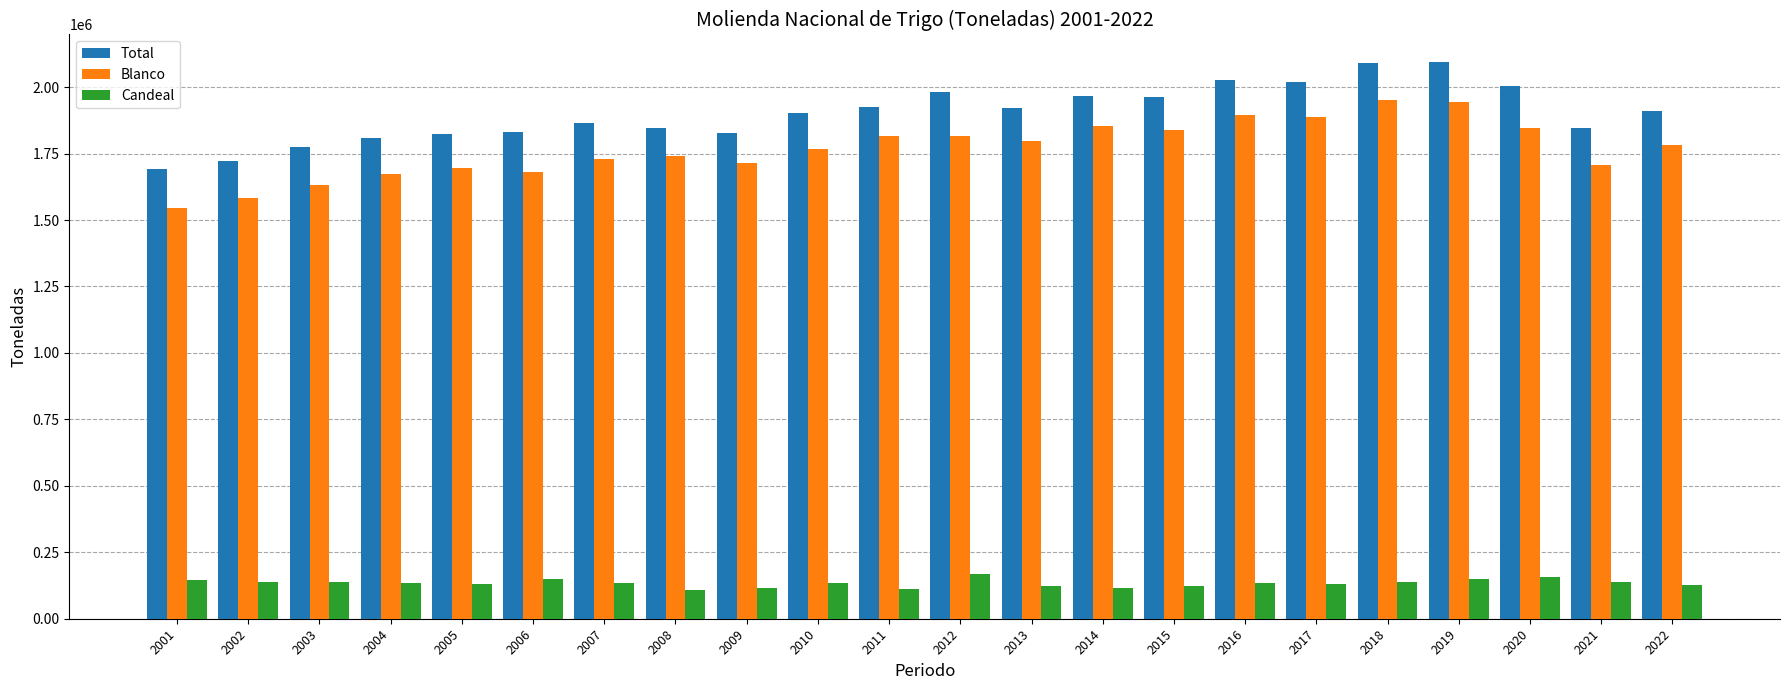

Is the value of Blanco at 2010 greater than the value of Total at 2002?

Yes